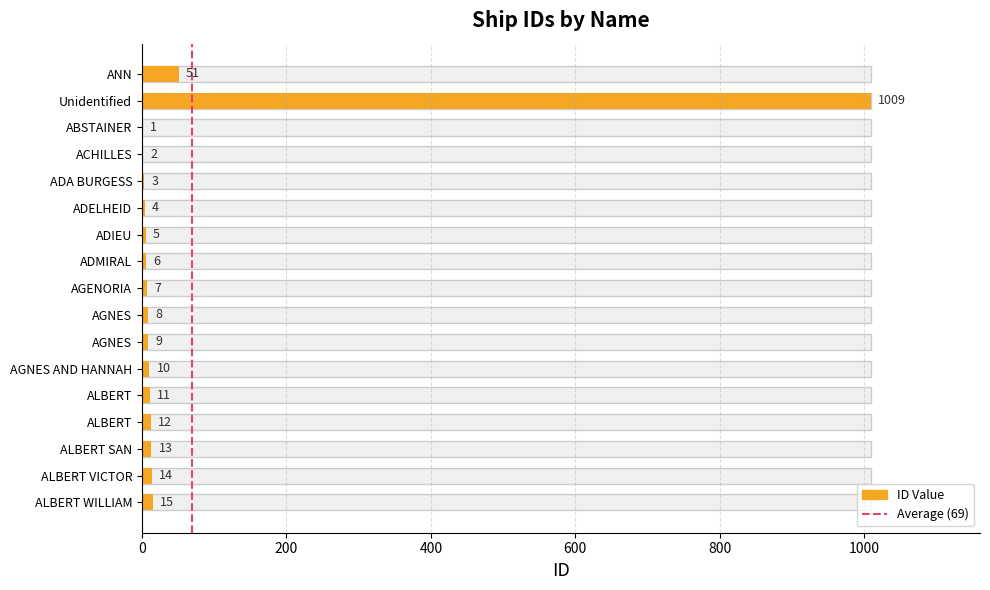

What is the average value?

69